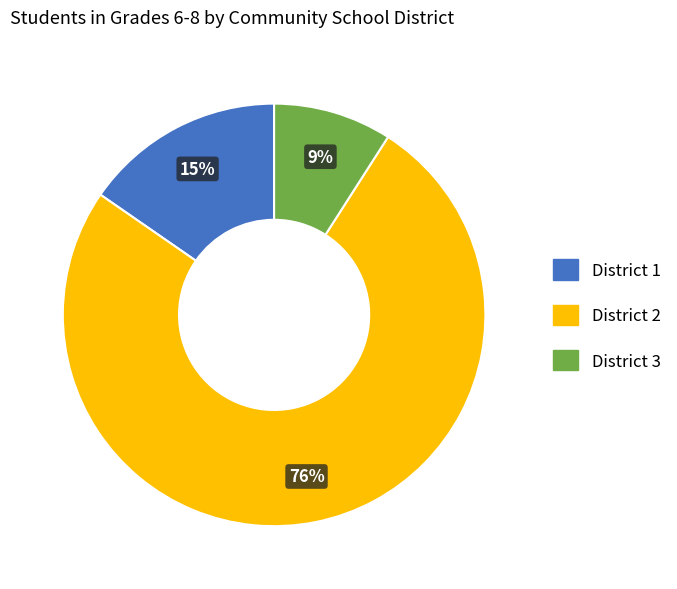

Which category has the biggest portion of the pie?

District 2